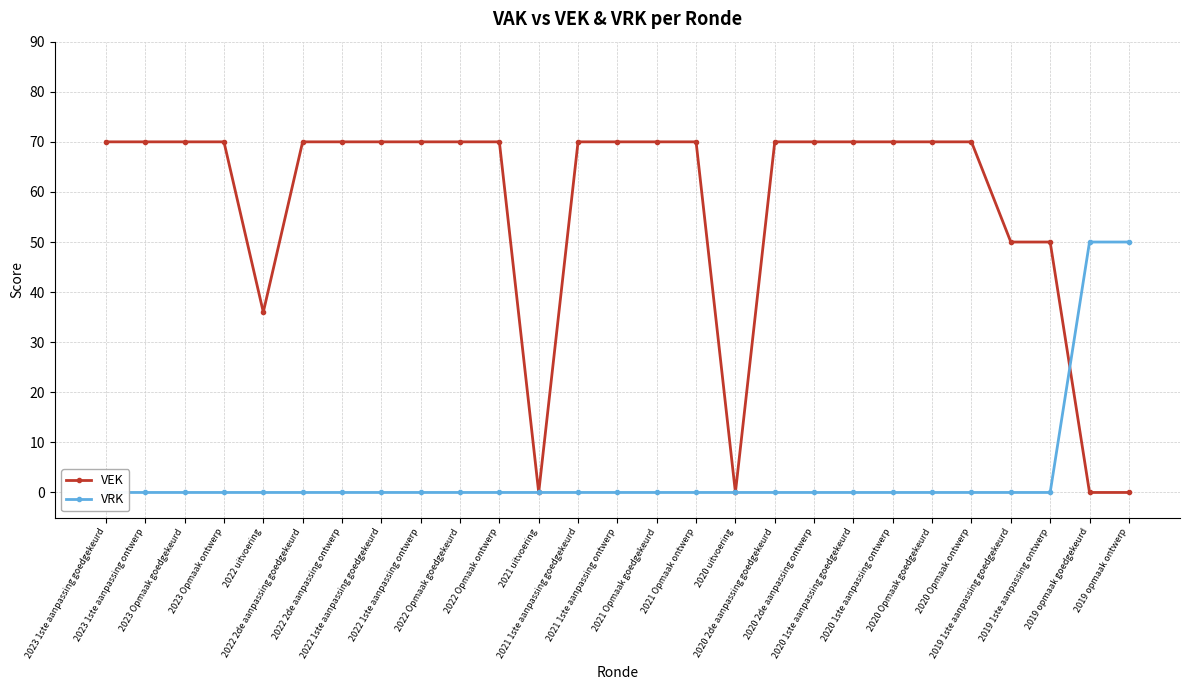

Which category has the lowest value in the VRK series?

2023 1ste aanpassing goedgekeurd